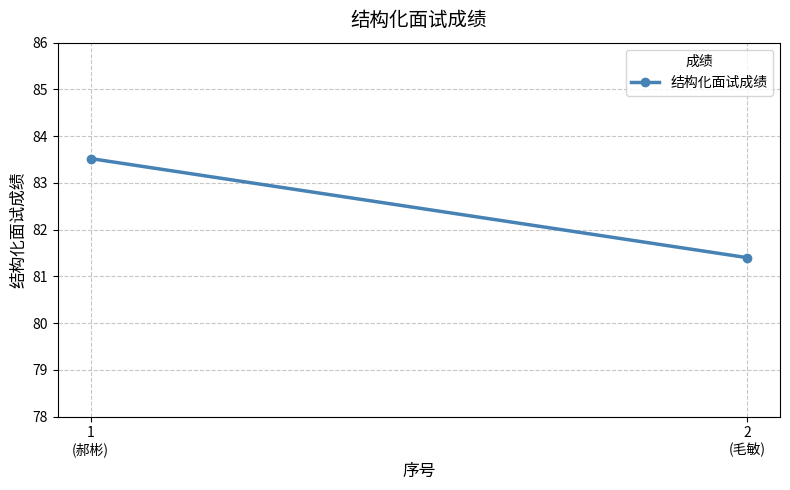

The chart shows a value of 81.4 at 2
(毛敏). True or false?

True